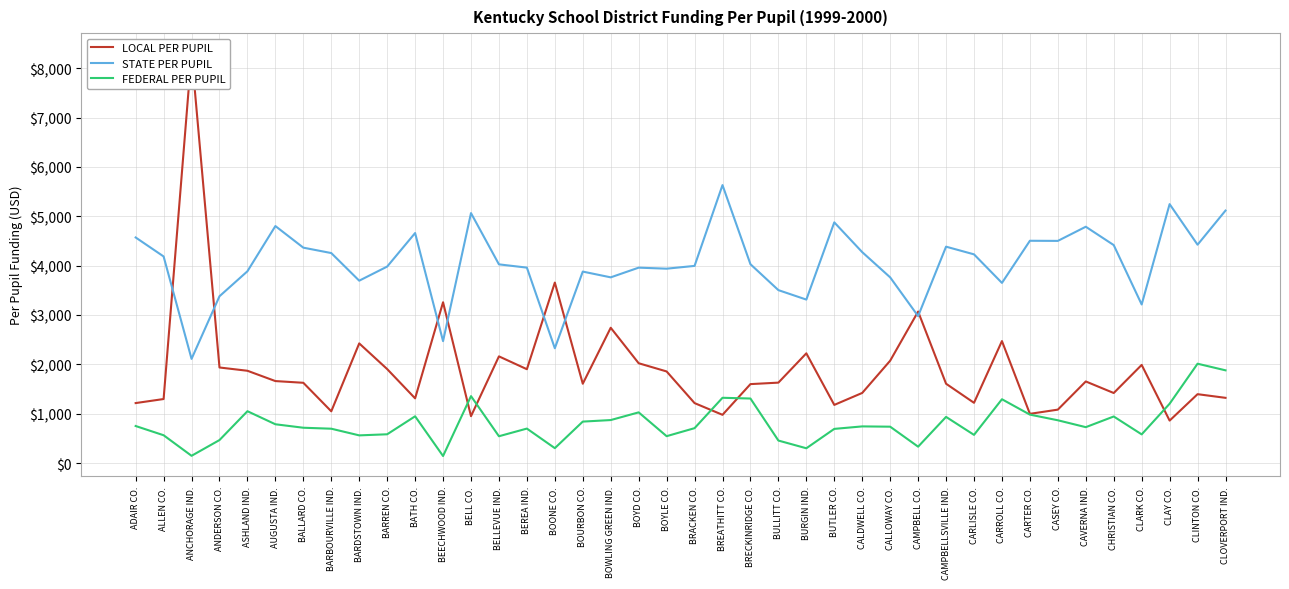

What is the label of the 13th point from the left?

BELL CO.